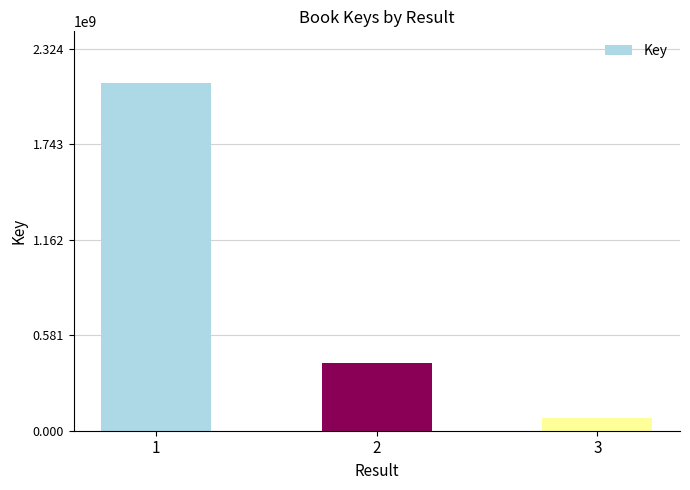

What is the value of the 1st bar from the left?

2113101189